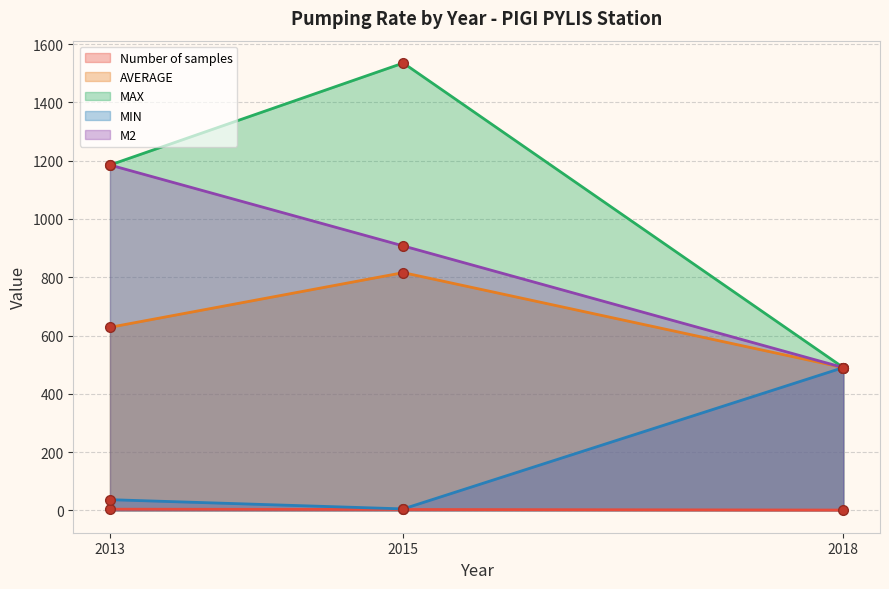

What is the value of the MAX point at the 2nd from the left?

1535.0